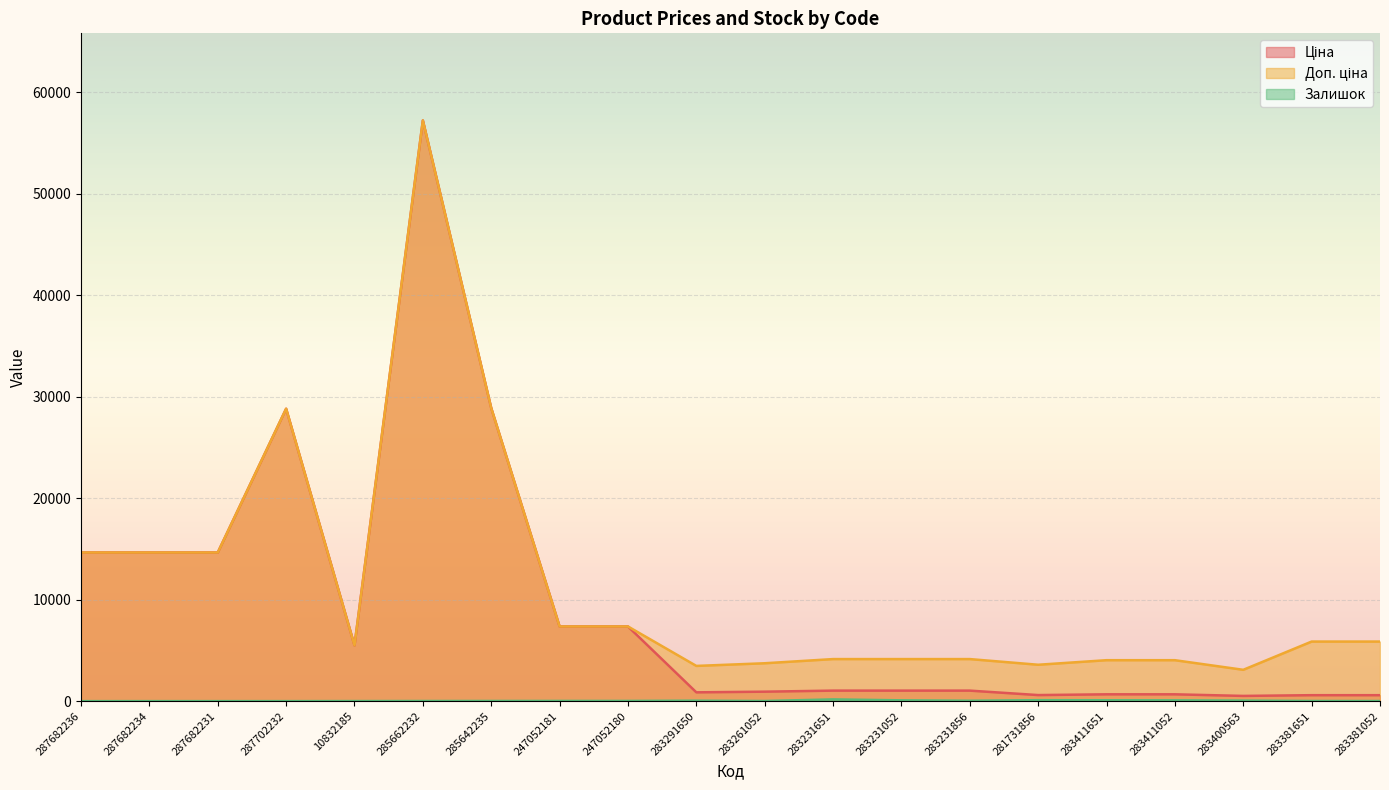

What is the difference between the Доп. ціна values at 283411052 and 285662232?

53199.5